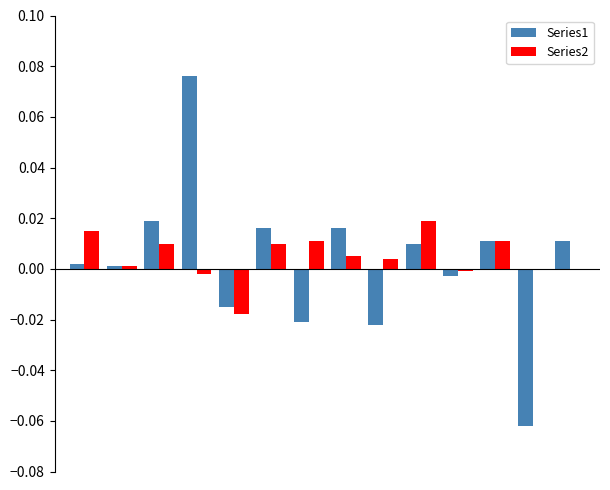

Rank the series by their average value, from highest to lowest.

Series2, Series1